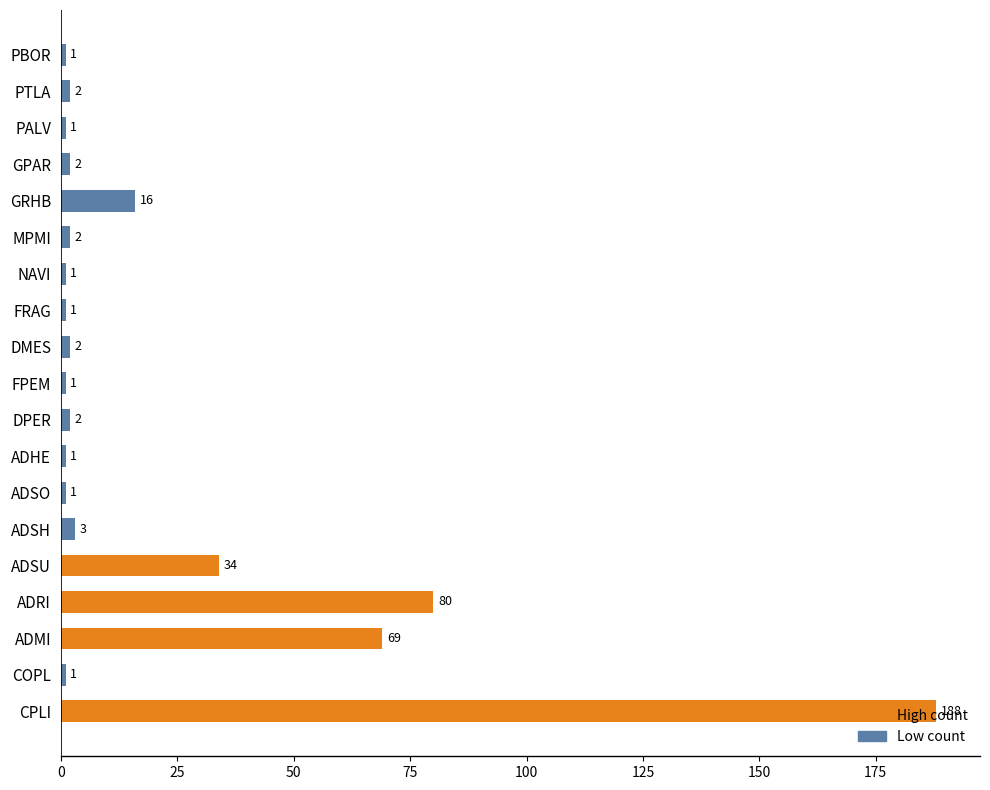

Is it true that the value at ADSU is 55?

False